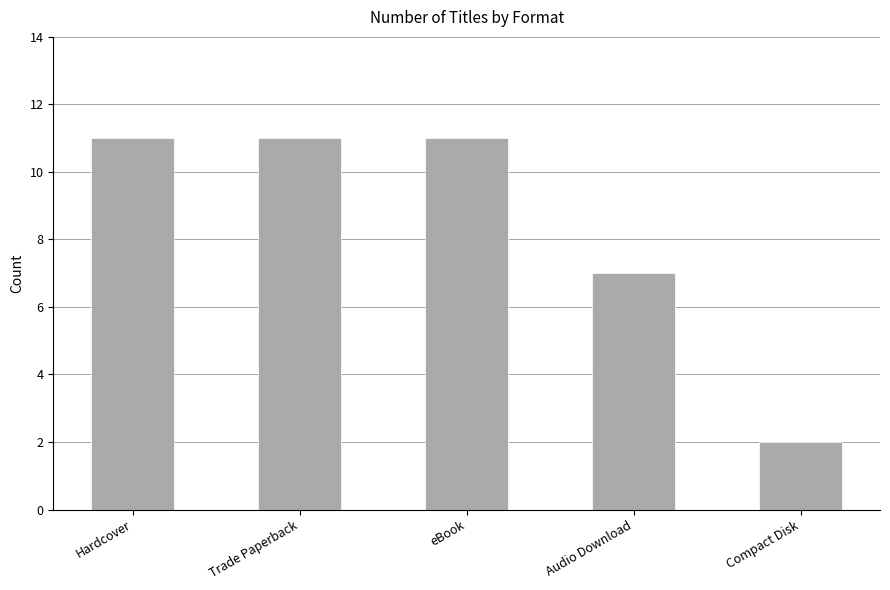

True or false: the data shows 18 at Hardcover.

False